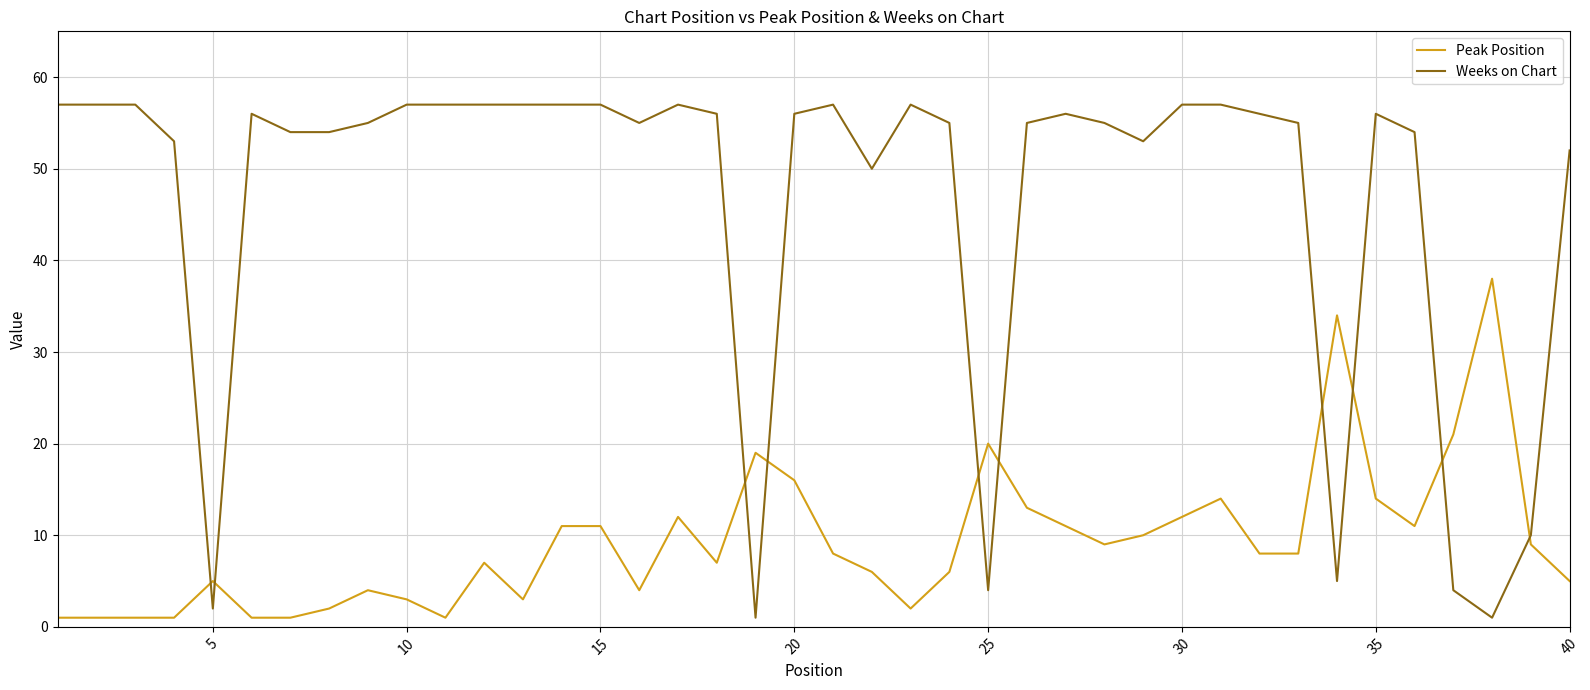

Reading left to right, extract all data points from this chart.

Peak Position: 1	1	1	1	5	1	1	2	4	3	1	7	3	11	11	4	12	7	19	16	8	6	2	6	20	13	11	9	10	12	14	8	8	34	14	11	21	38	9	5
Weeks on Chart: 57	57	57	53	2	56	54	54	55	57	57	57	57	57	57	55	57	56	1	56	57	50	57	55	4	55	56	55	53	57	57	56	55	5	56	54	4	1	10	52